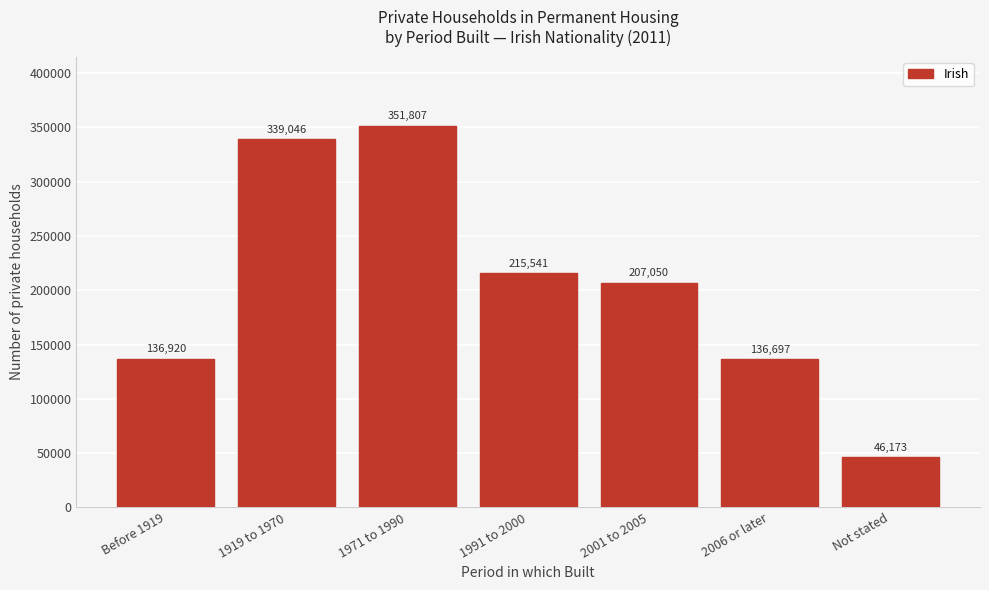

Reading right to left, what are all the values shown in this chart?

Not stated=46173	2006 or later=136697	2001 to 2005=207050	1991 to 2000=215541	1971 to 1990=351807	1919 to 1970=339046	Before 1919=136920